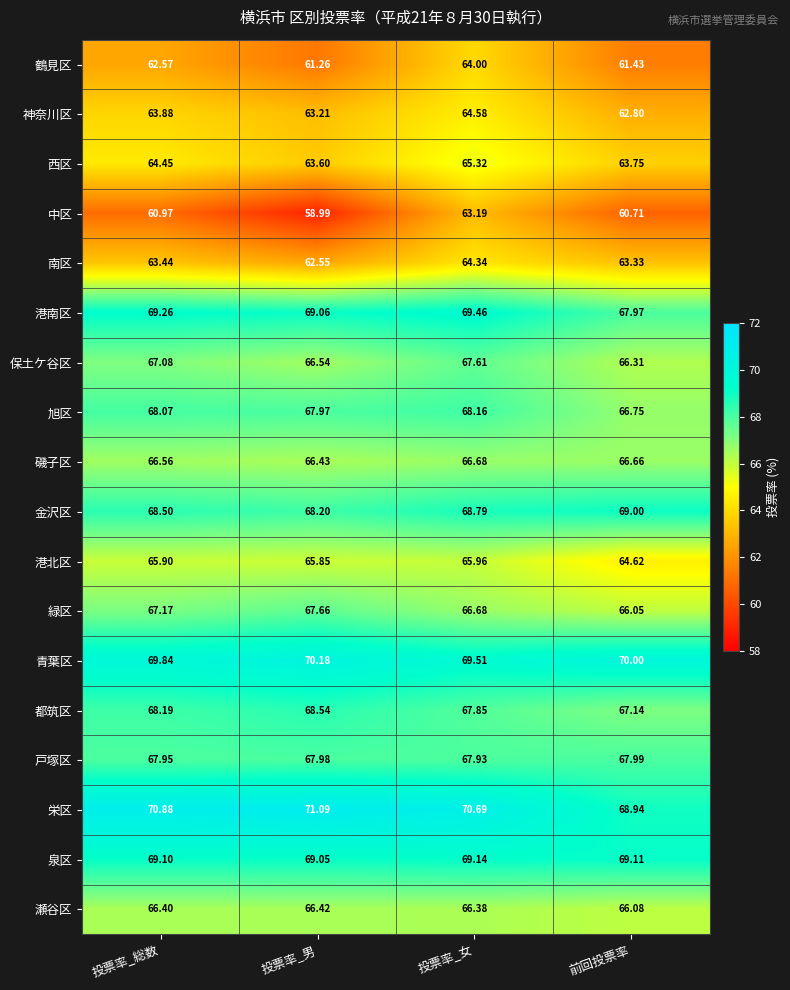

Which series changed the most between 投票率_女 and 前回投票率?

鶴見区